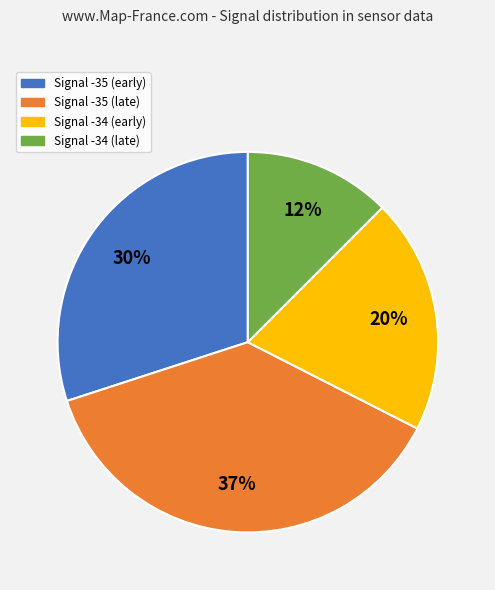

Is there a majority slice in this chart?

No